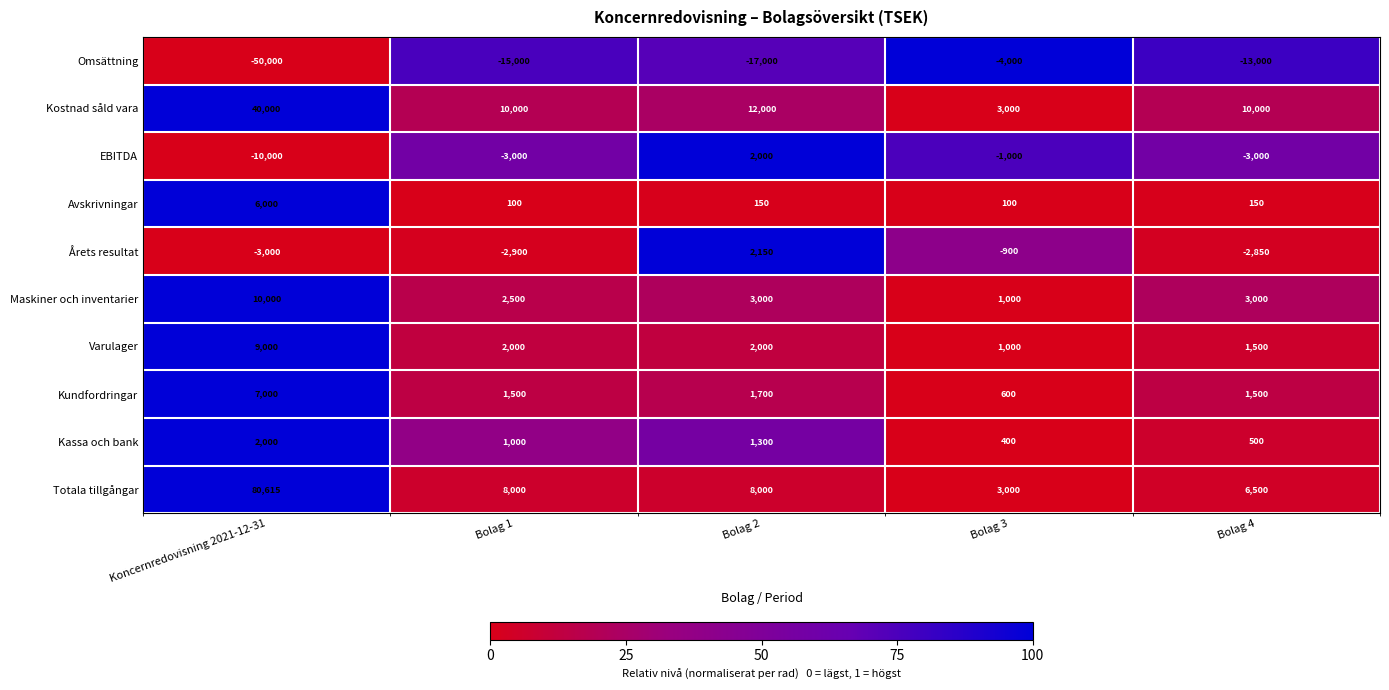

Which label corresponds to the largest value in the chart?

Koncernredovisning 2021-12-31